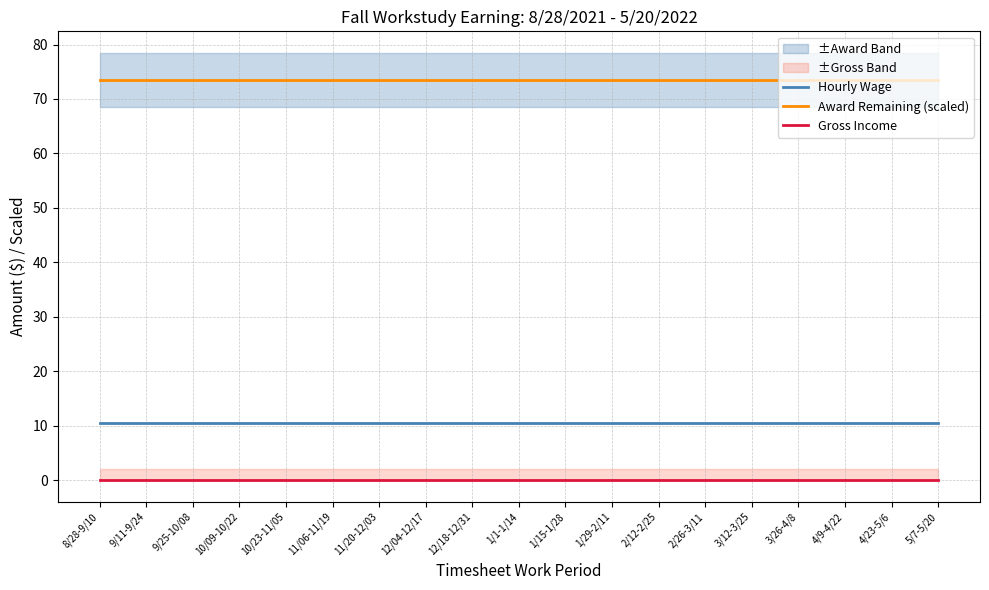

How many lines are shown in the chart?

3